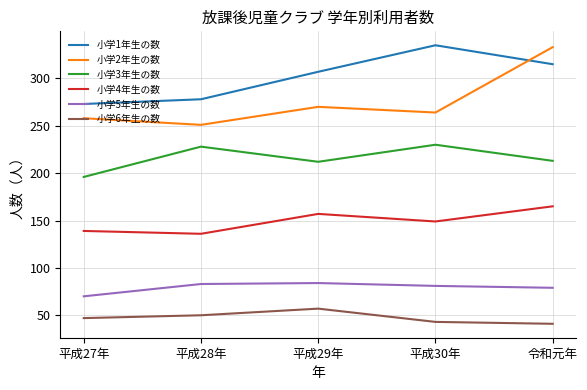

True or false: 小学3年生の数 and 小学2年生の数 intersect in this chart.

False